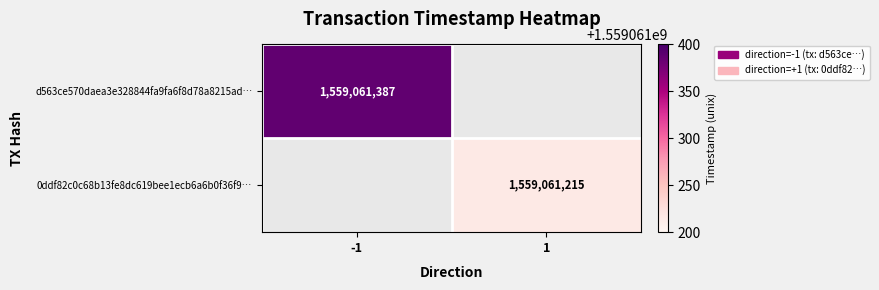

What is the difference between the d563ce570daea3e328844fa9fa6f8d78a8215ad values at direction and time_stamp?

1559061388